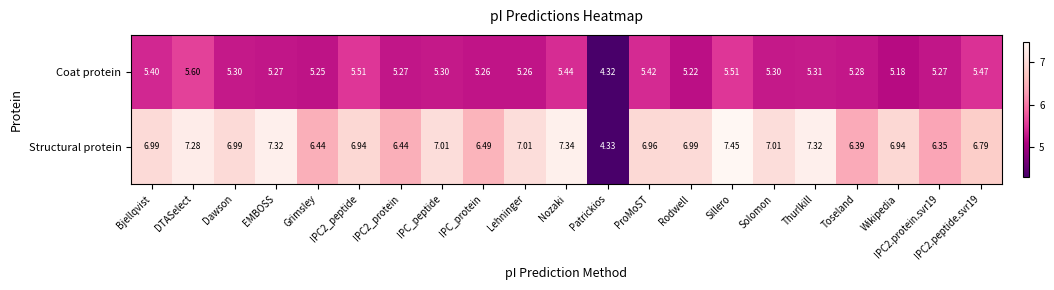

Which series has the largest total across all categories?

Structural protein